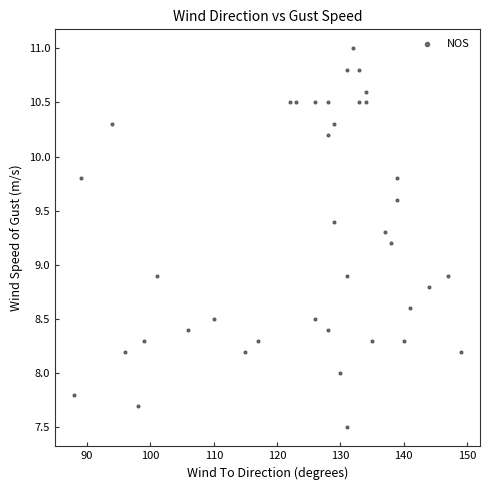

What is the range of Y values (max minus min)?

3.5